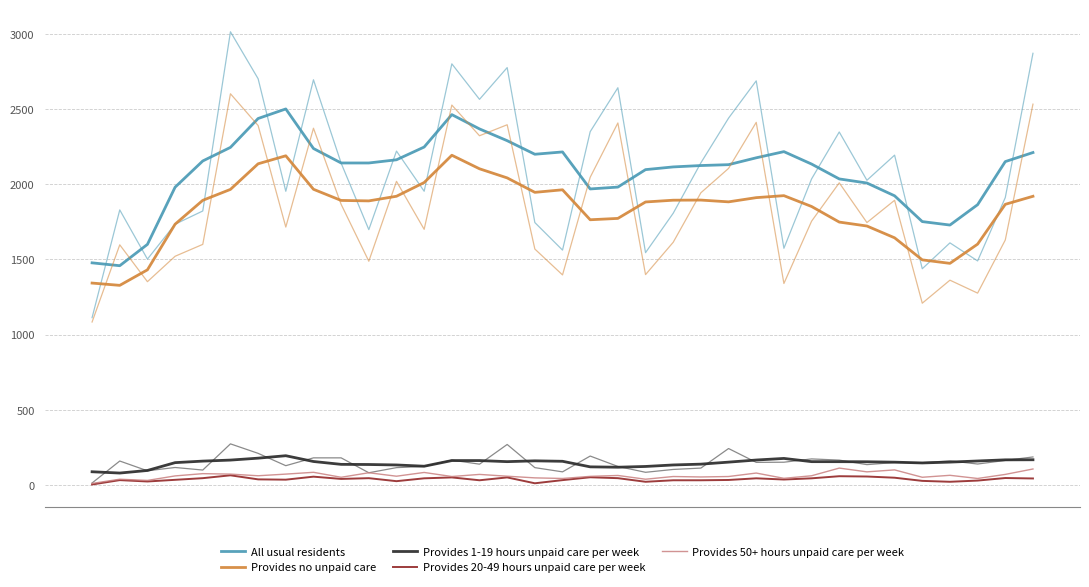

Between 10 and 30, which is larger?

10